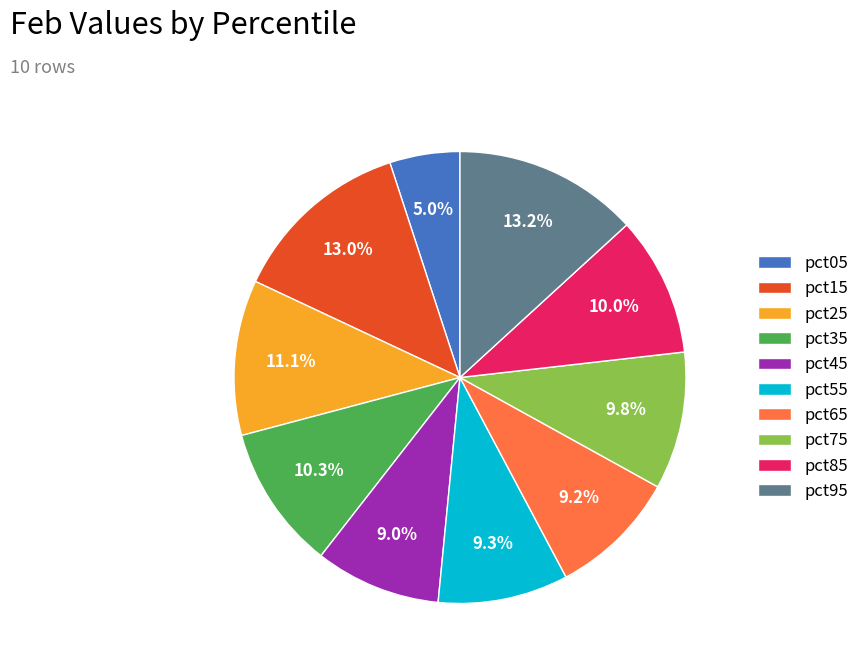

True or false: pct85 accounts for 3% of the total.

False